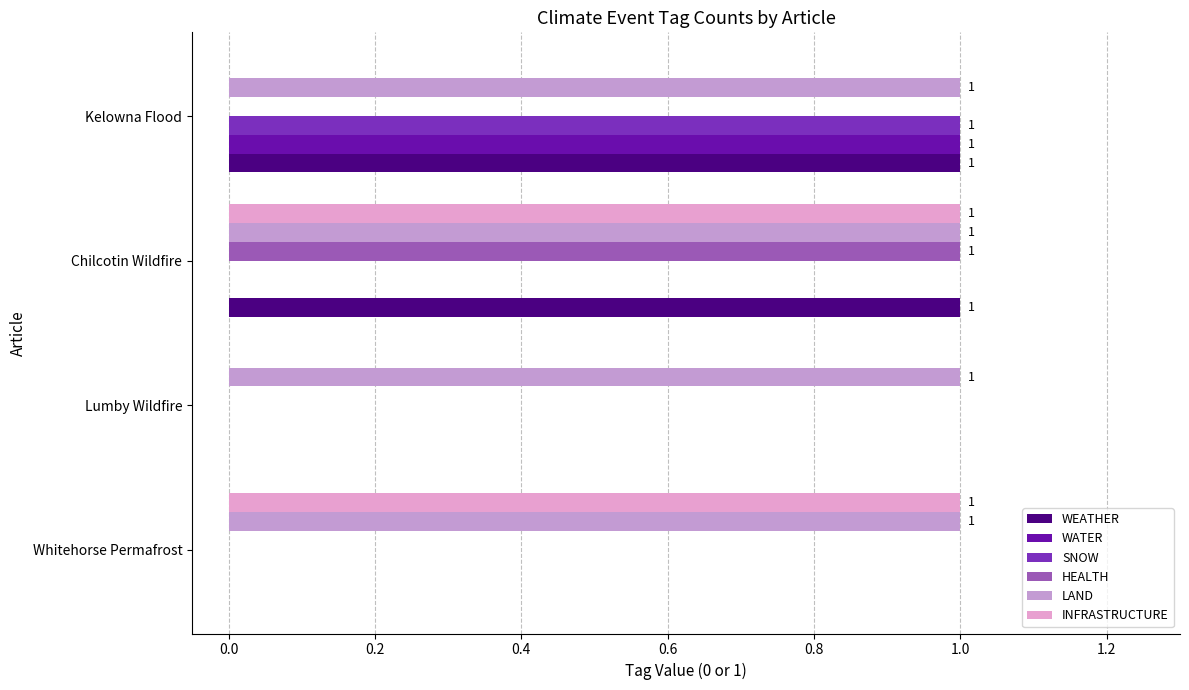

Which series has the largest total across all categories?

LAND